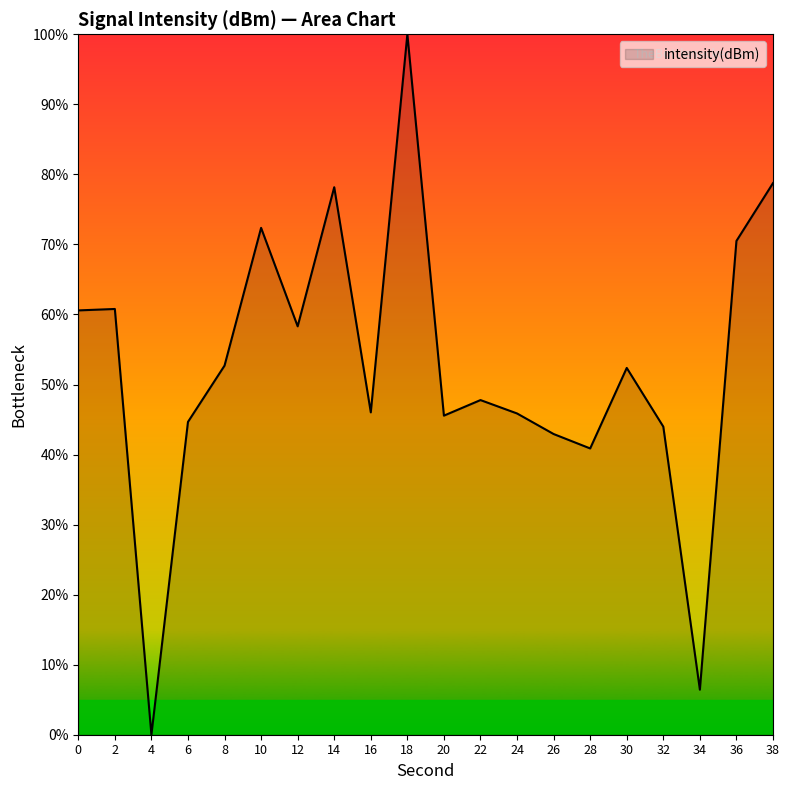

What is the change in value from 2 to 12?

-2.5